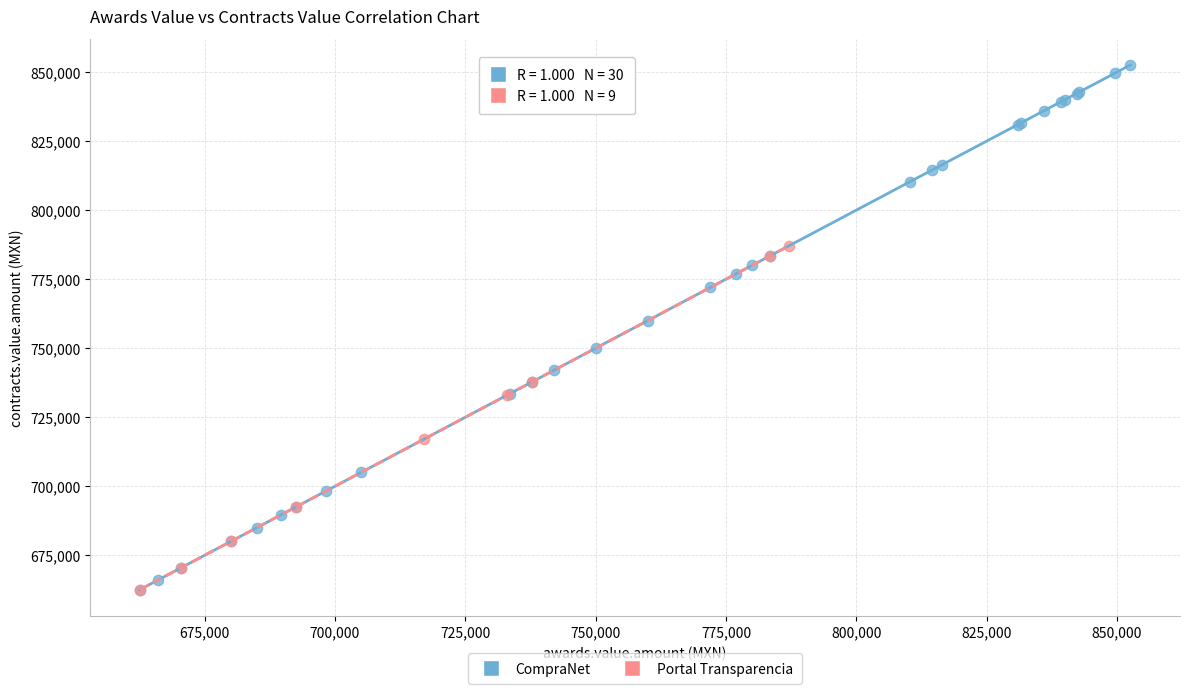

Which series has the widest spread of Y values?

CompraNet